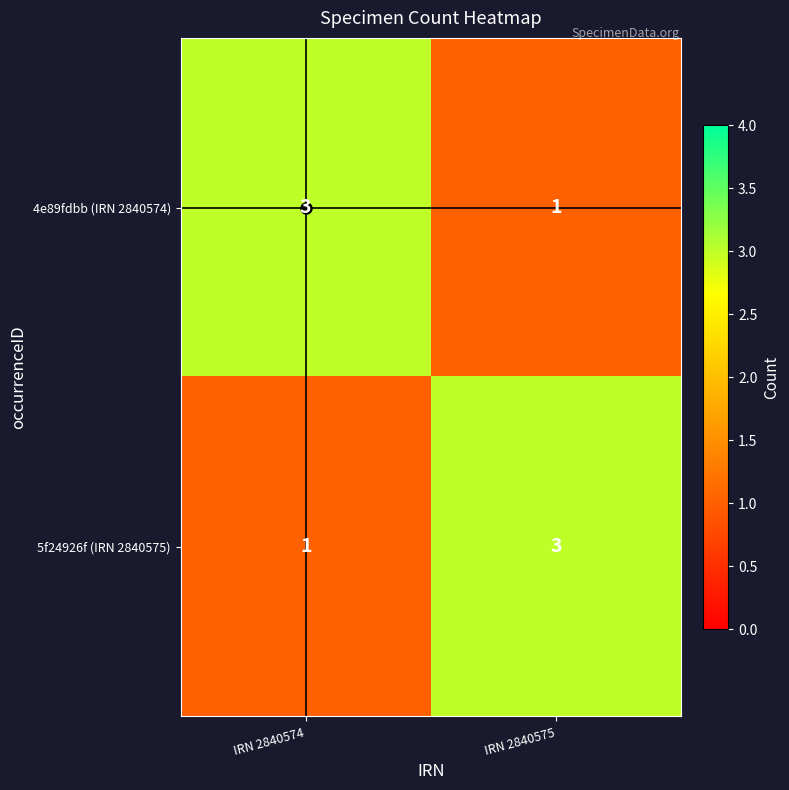

How many data points does each series have?

2